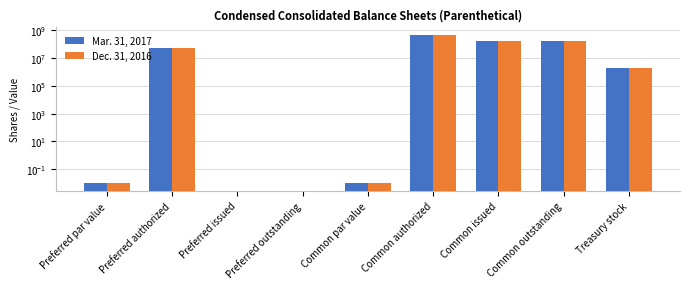

What is the sum of the Dec. 31, 2016 values at Treasury stock and Common outstanding?

154191281.0